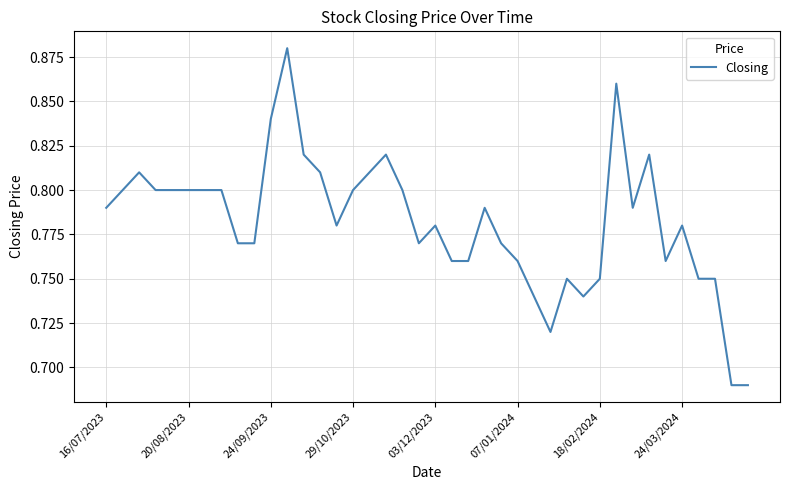

Does the chart display data point markers on the line(s)?

No